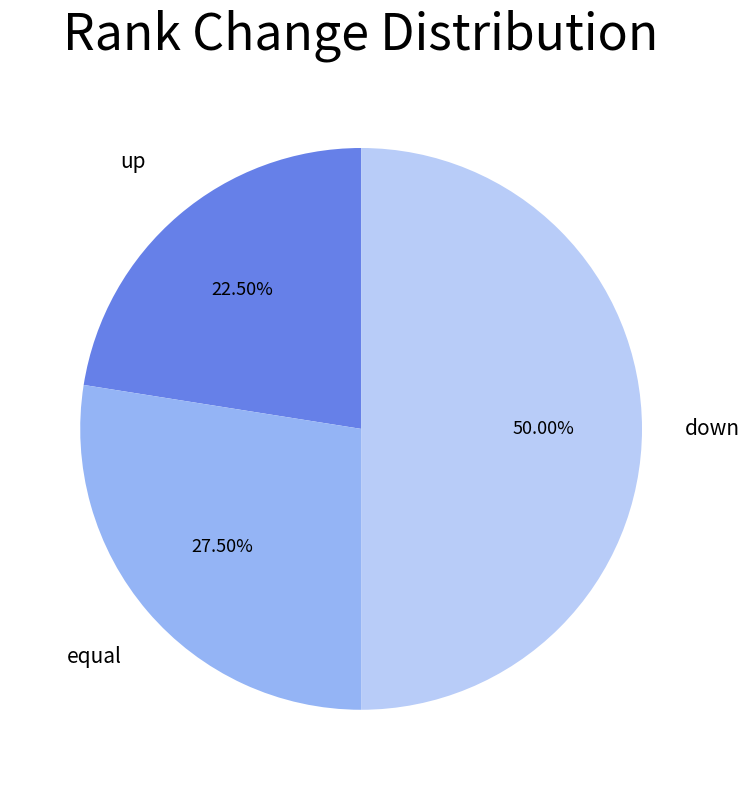

Rank the categories by value from highest to lowest.

down, equal, up